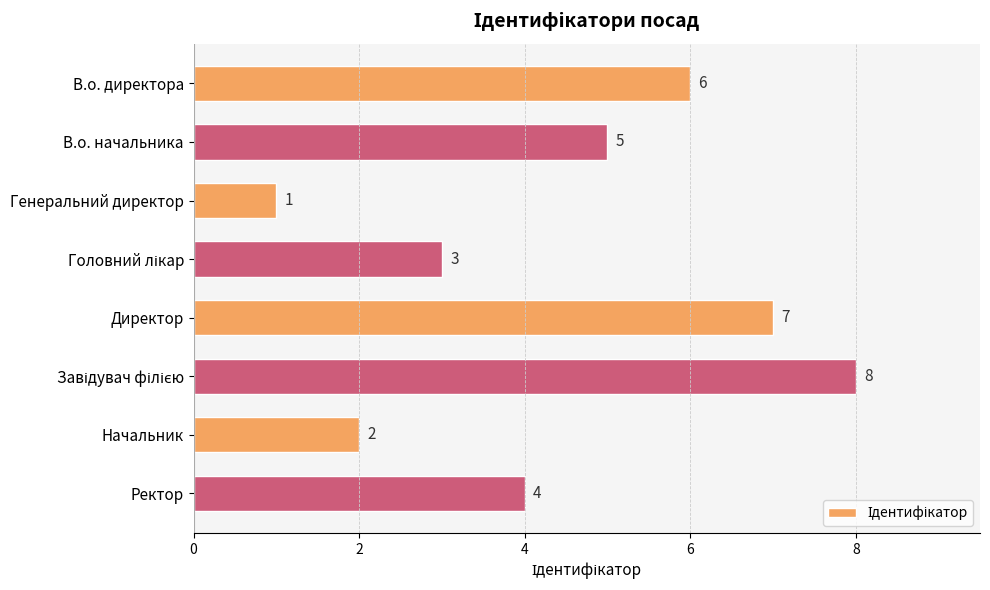

Count the values in the range 3 to 7.

5